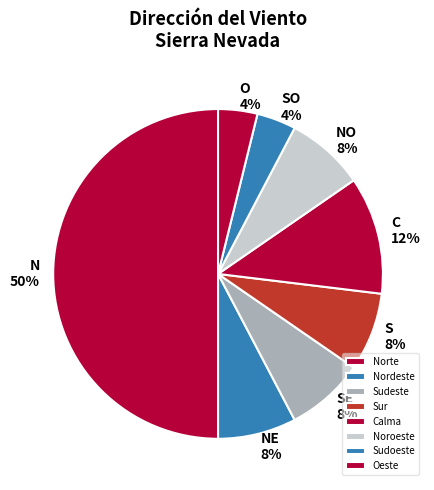

Combined, do Sur and Norte account for over 50%?

Yes